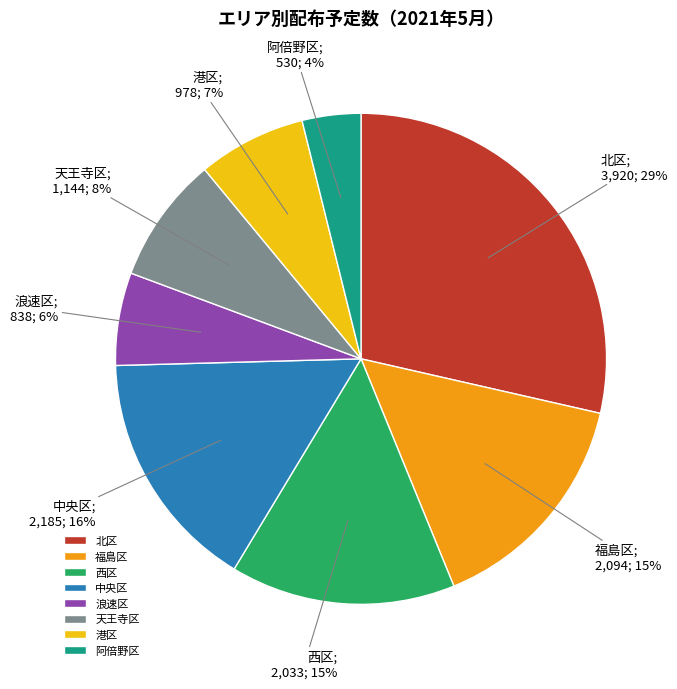

The 浪速区 slice represents 19% of the pie. True or false?

False